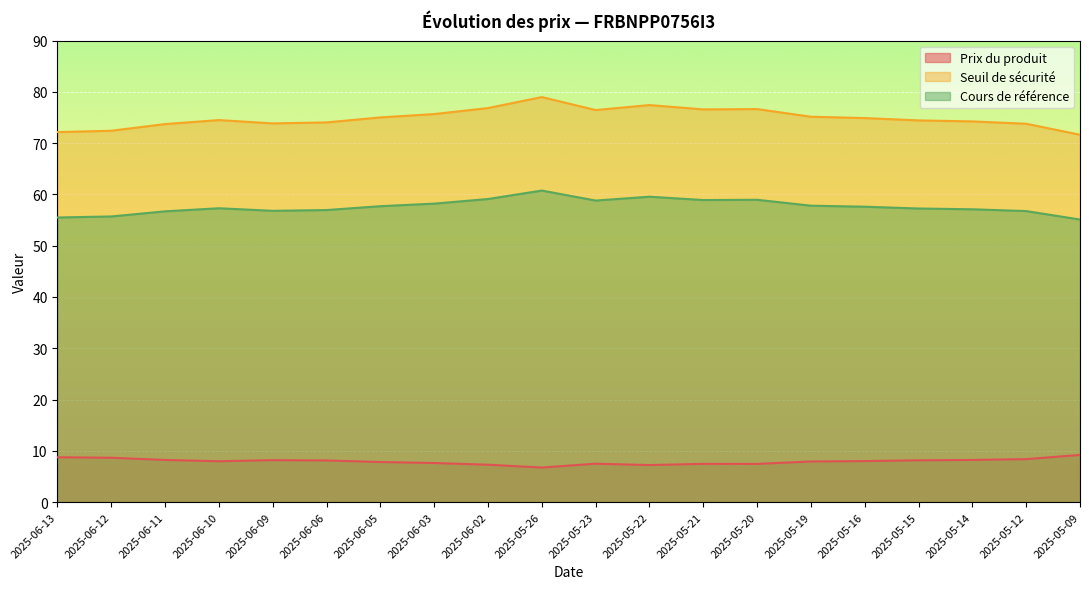

How many lines are shown in the chart?

3